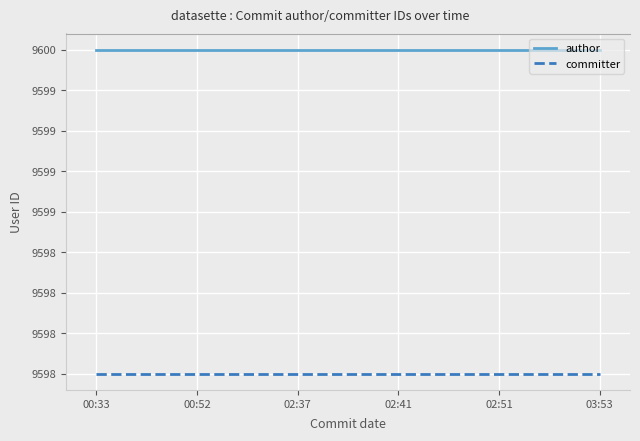

Reading left to right, extract all data points from this chart.

author: 9600	9600	9600	9600	9600	9600
committer: 9598	9598	9598	9598	9598	9598